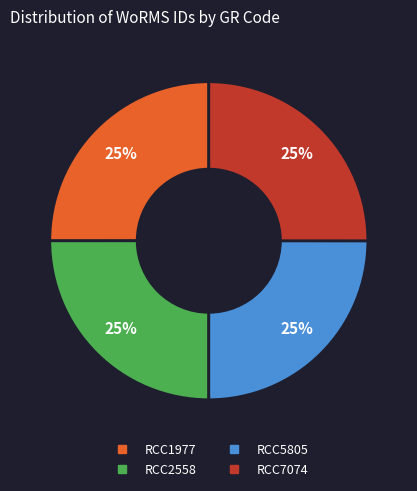

To the nearest percent, what percentage of the pie is RCC1977?

25%